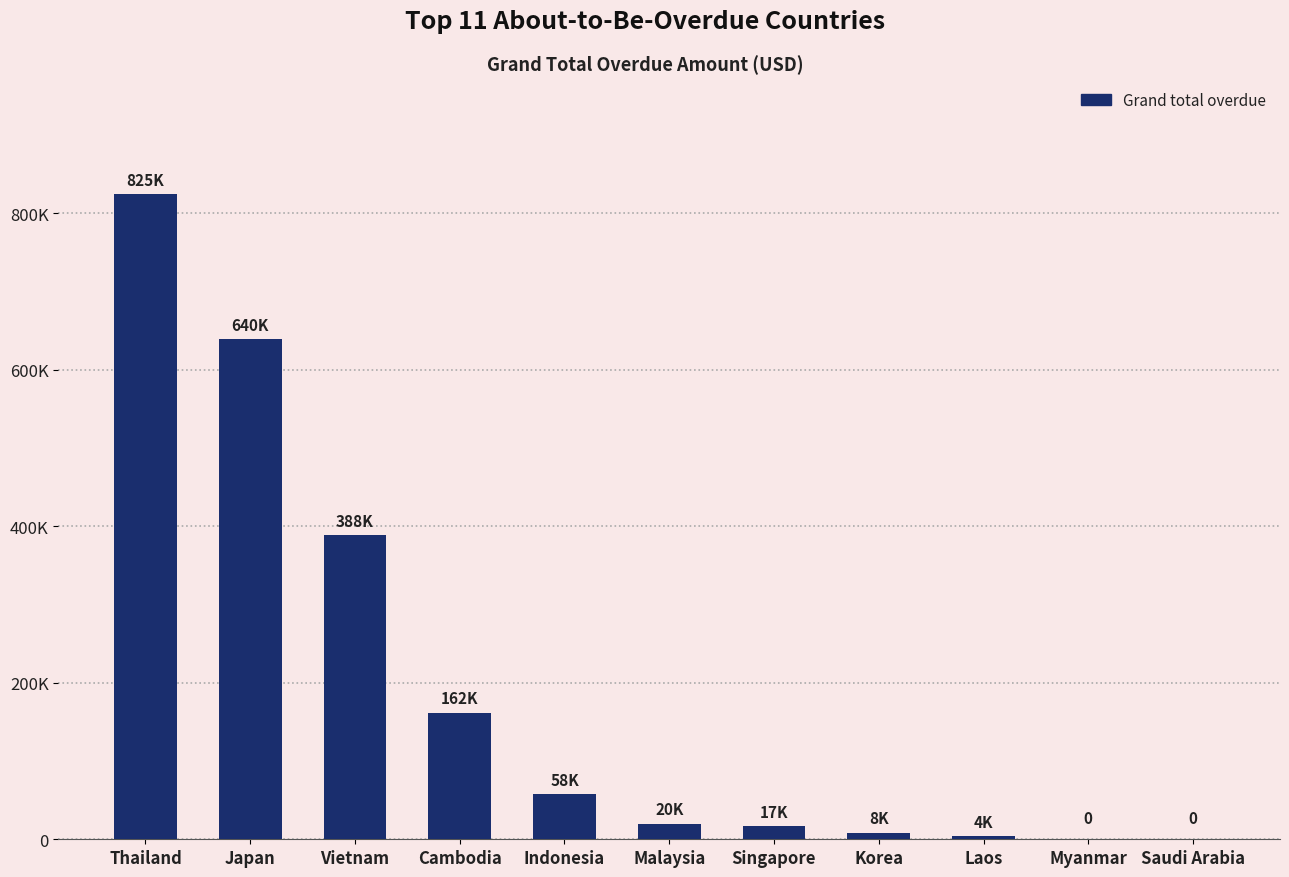

List the labels in order of value, largest first.

Thailand, Japan, Vietnam, Cambodia, Indonesia, Malaysia, Singapore, Korea, Laos, Myanmar, Saudi Arabia